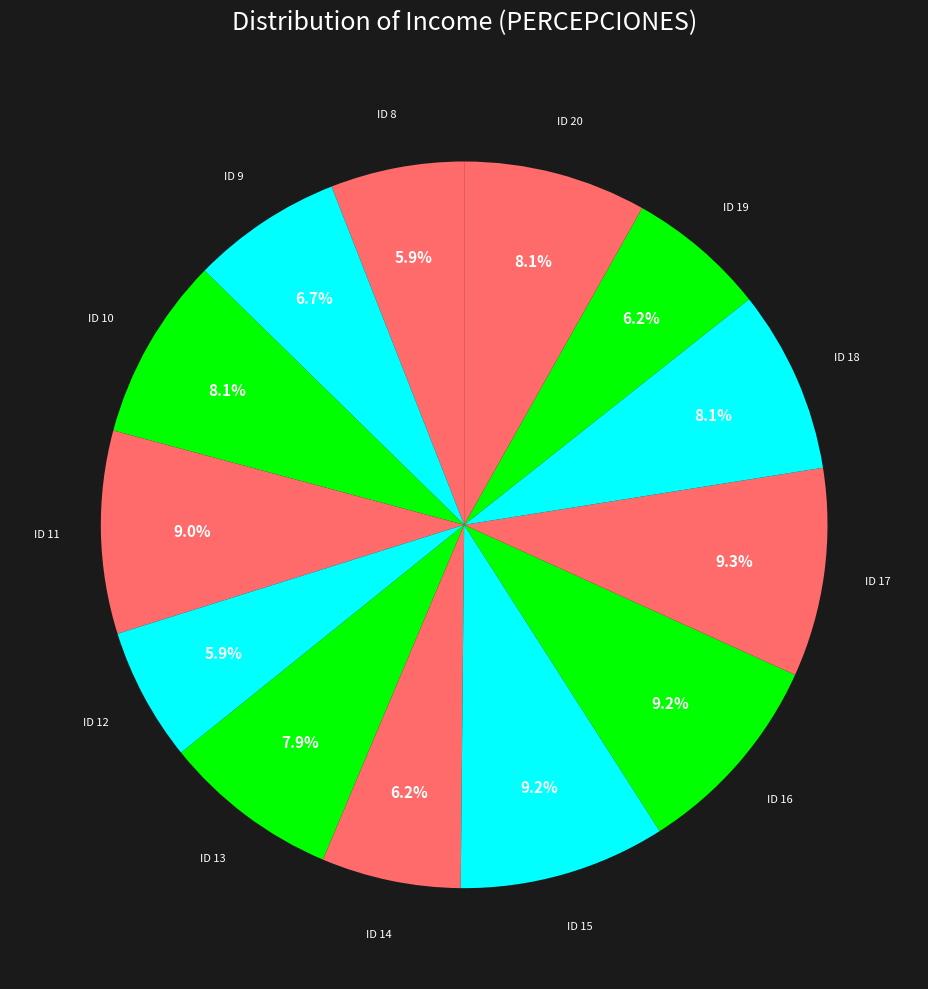

How many slices are in this pie chart?

13